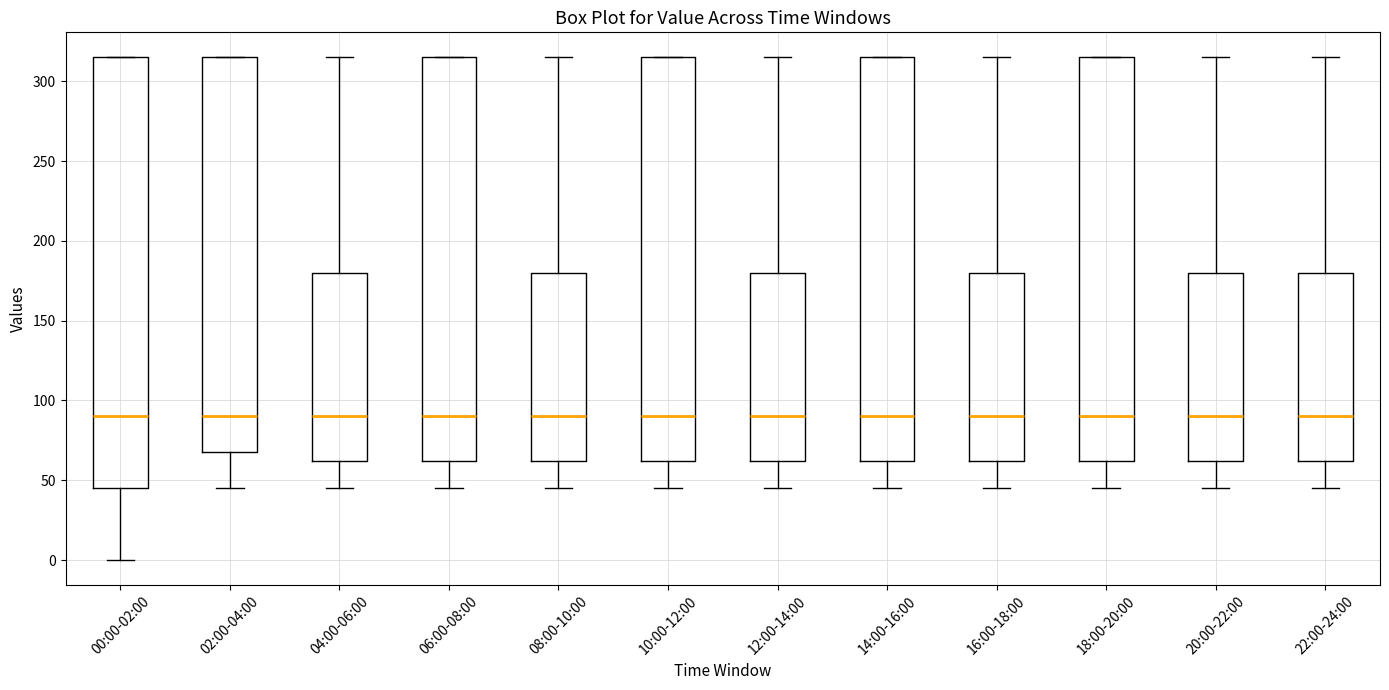

Which box is the tallest, from its lower edge to its upper edge?

00:00-02:00